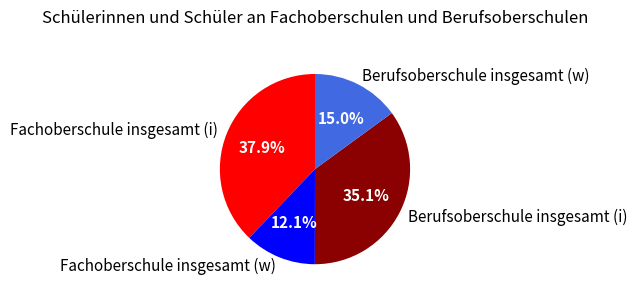

Does Fachoberschule insgesamt (w) represent more than half of the total?

No